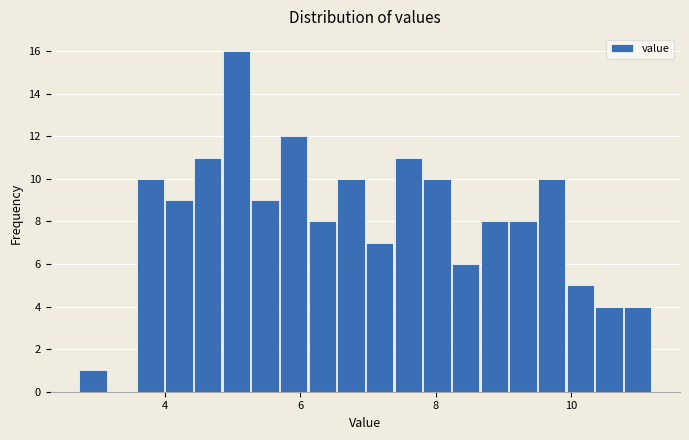

Around what value on the x-axis is the tallest bar? Give the approximate position of its centre, as read against the axis.

5.0